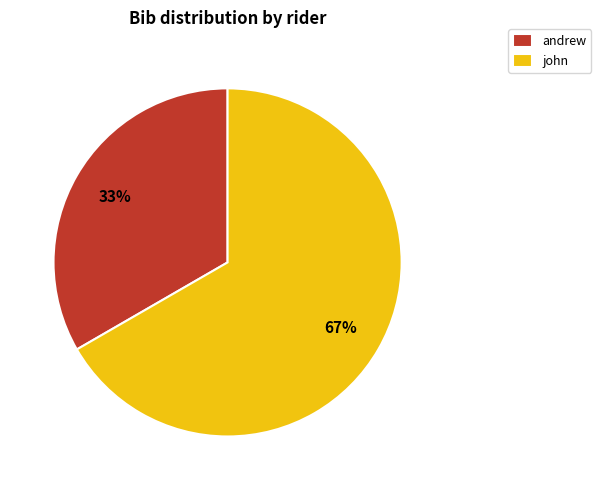

How many segments does this pie chart have?

2